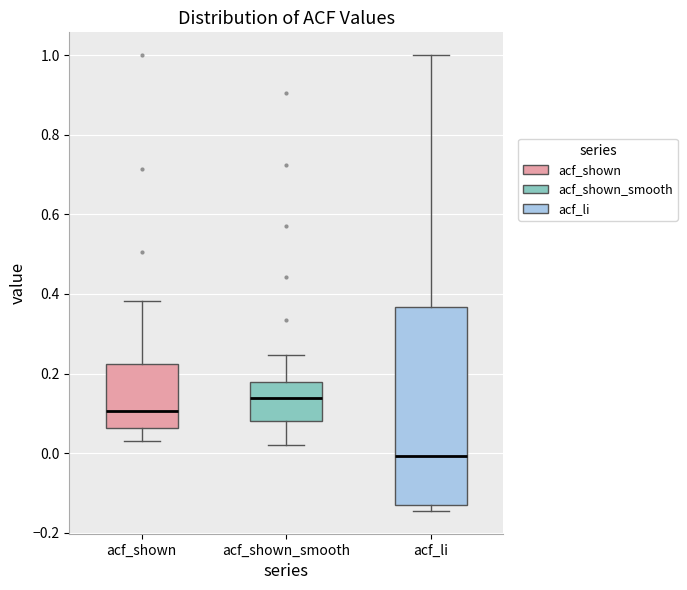

Reading left to right, transcribe this box plot: for each box, give where its median line is, the range the box spans, and where its two whiskers end, as read against the y-axis. The values are not printed on the chart, so give them approximately, as read against the axis.

acf_shown: median 0.10, box 0.06 to 0.22, whiskers 0.04 to 0.38
acf_shown_smooth: median 0.14, box 0.08 to 0.18, whiskers 0.02 to 0.24
acf_li: median 0.00, box -0.14 to 0.36, whiskers -0.14 (just below the box's lower edge) to 1.00